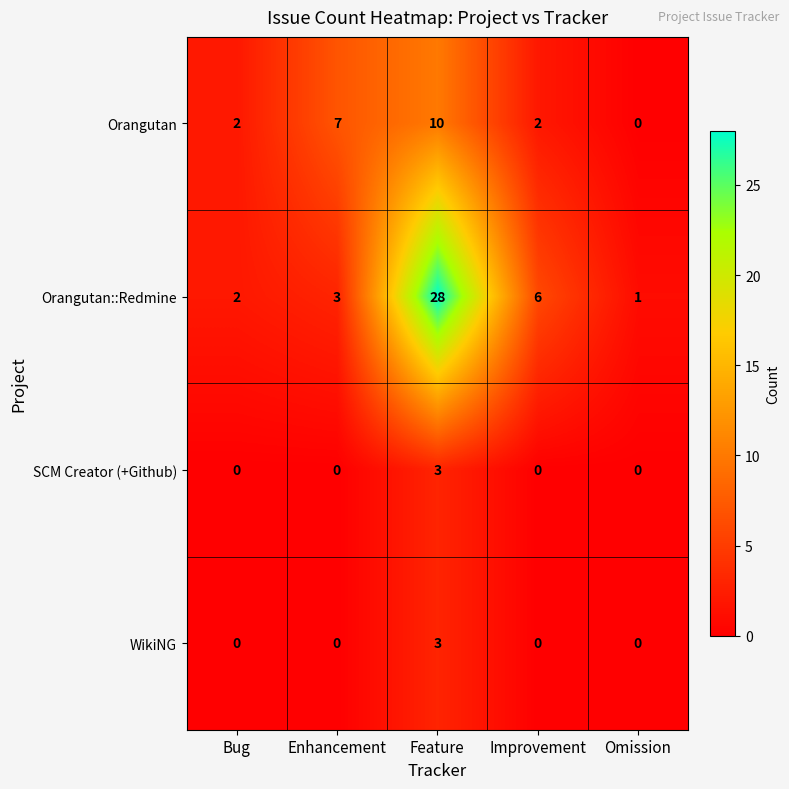

What is the maximum value for WikiNG?

3